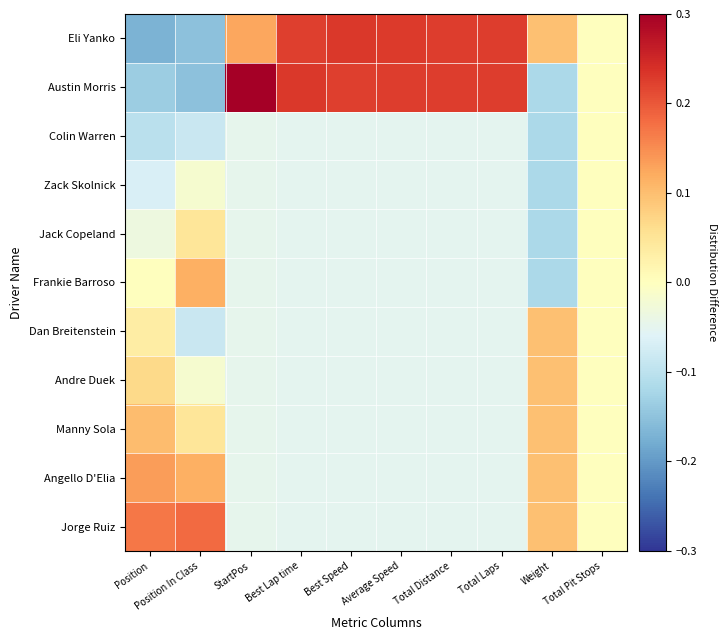

Reading left to right, list all the values displayed in this chart.

Eli Yanko: Position=-0.2	Position In Class=-0.2	StartPos=0.1	Best Lap time=0.2	Best Speed=0.2	Average Speed=0.2	Total Distance=0.2	Total Laps=0.2	Weight=0.1	Total Pit Stops=0.0
Austin Morris: Position=-0.1	Position In Class=-0.2	StartPos=0.3	Best Lap time=0.2	Best Speed=0.2	Average Speed=0.2	Total Distance=0.2	Total Laps=0.2	Weight=-0.1	Total Pit Stops=0.0
Colin Warren: Position=-0.1	Position In Class=-0.1	StartPos=-0.0	Best Lap time=-0.1	Best Speed=-0.1	Average Speed=-0.1	Total Distance=-0.1	Total Laps=-0.1	Weight=-0.1	Total Pit Stops=0.0
Zack Skolnick: Position=-0.1	Position In Class=-0.0	StartPos=-0.0	Best Lap time=-0.1	Best Speed=-0.1	Average Speed=-0.1	Total Distance=-0.1	Total Laps=-0.1	Weight=-0.1	Total Pit Stops=0.0
Jack Copeland: Position=-0.0	Position In Class=0.0	StartPos=-0.0	Best Lap time=-0.1	Best Speed=-0.1	Average Speed=-0.1	Total Distance=-0.1	Total Laps=-0.1	Weight=-0.1	Total Pit Stops=0.0
Frankie Barroso: Position=0.0	Position In Class=0.1	StartPos=-0.0	Best Lap time=-0.1	Best Speed=-0.1	Average Speed=-0.1	Total Distance=-0.1	Total Laps=-0.1	Weight=-0.1	Total Pit Stops=0.0
Dan Breitenstein: Position=0.0	Position In Class=-0.1	StartPos=-0.0	Best Lap time=-0.1	Best Speed=-0.1	Average Speed=-0.1	Total Distance=-0.1	Total Laps=-0.1	Weight=0.1	Total Pit Stops=0.0
Andre Duek: Position=0.1	Position In Class=-0.0	StartPos=-0.0	Best Lap time=-0.1	Best Speed=-0.1	Average Speed=-0.1	Total Distance=-0.1	Total Laps=-0.1	Weight=0.1	Total Pit Stops=0.0
Manny Sola: Position=0.1	Position In Class=0.0	StartPos=-0.0	Best Lap time=-0.1	Best Speed=-0.1	Average Speed=-0.1	Total Distance=-0.1	Total Laps=-0.1	Weight=0.1	Total Pit Stops=0.0
Angello D'Elia: Position=0.1	Position In Class=0.1	StartPos=-0.0	Best Lap time=-0.1	Best Speed=-0.1	Average Speed=-0.1	Total Distance=-0.1	Total Laps=-0.1	Weight=0.1	Total Pit Stops=0.0
Jorge Ruiz: Position=0.2	Position In Class=0.2	StartPos=-0.0	Best Lap time=-0.1	Best Speed=-0.1	Average Speed=-0.1	Total Distance=-0.1	Total Laps=-0.1	Weight=0.1	Total Pit Stops=0.0